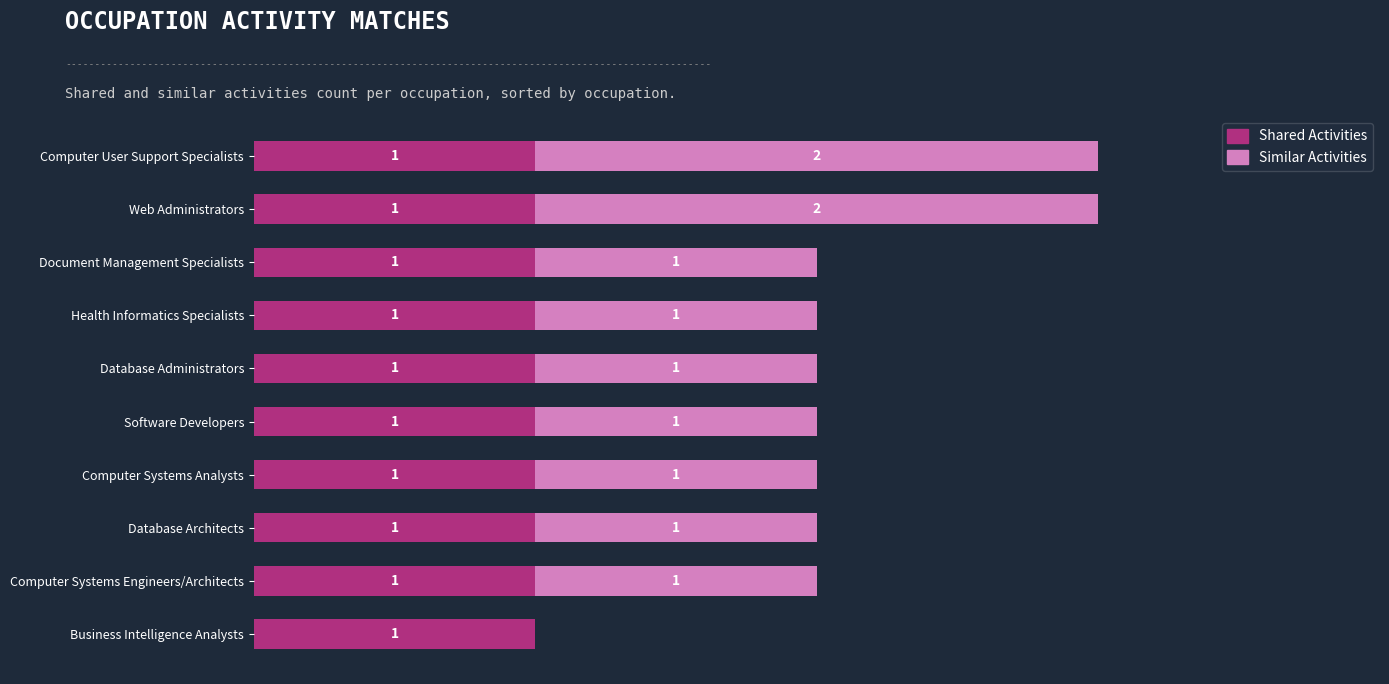

What are all the series names shown in the legend?

Shared Activities, Similar Activities